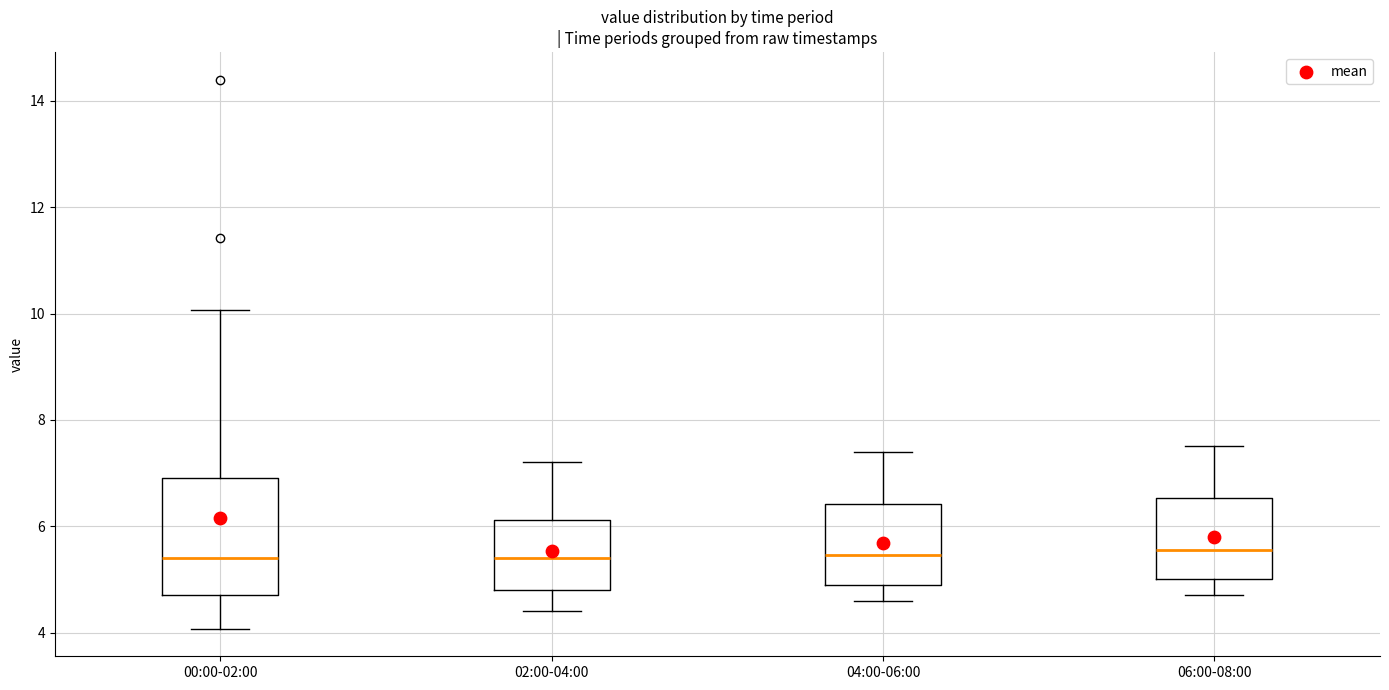

Reading left to right, read every box against the y-axis: the position of its median line, the range the box covers, and the ends of its whiskers. The values are not printed on the chart, so give them approximately, as read against the axis.

00:00-02:00: median 5.4, box 4.8 to 7.0, whiskers 4.0 to 10.0
02:00-04:00: median 5.4, box 4.8 to 6.2, whiskers 4.4 to 7.2
04:00-06:00: median 5.4, box 5.0 to 6.4, whiskers 4.6 to 7.4
06:00-08:00: median 5.6, box 5.0 to 6.6, whiskers 4.8 to 7.6